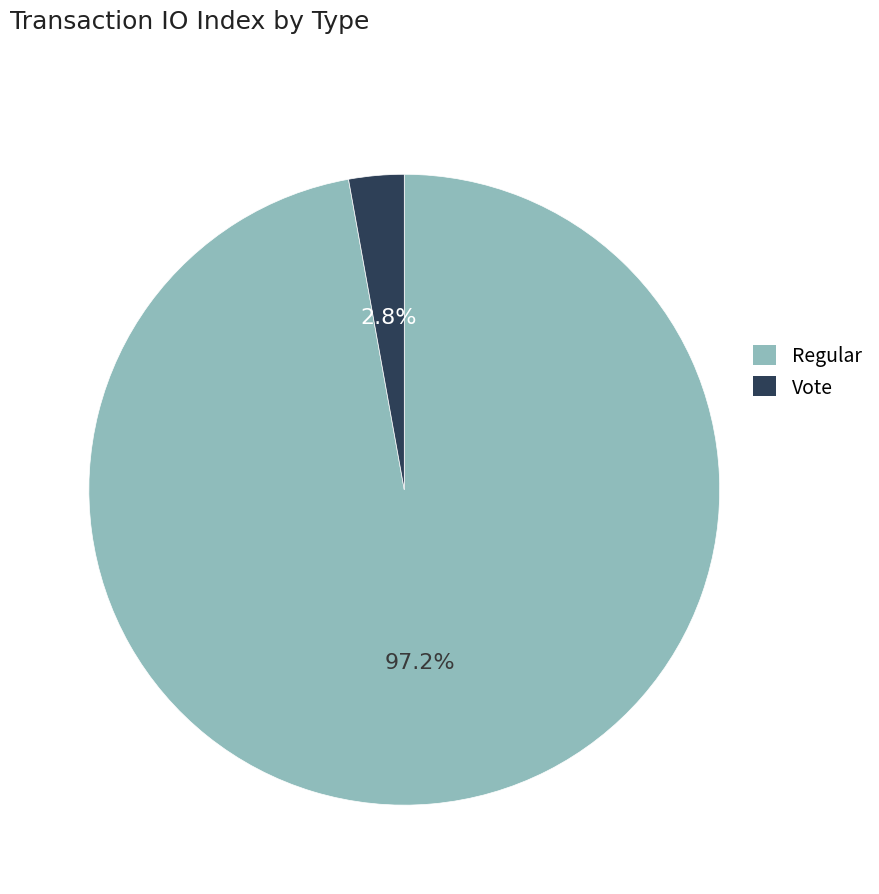

What is the smallest slice in the pie chart?

Vote